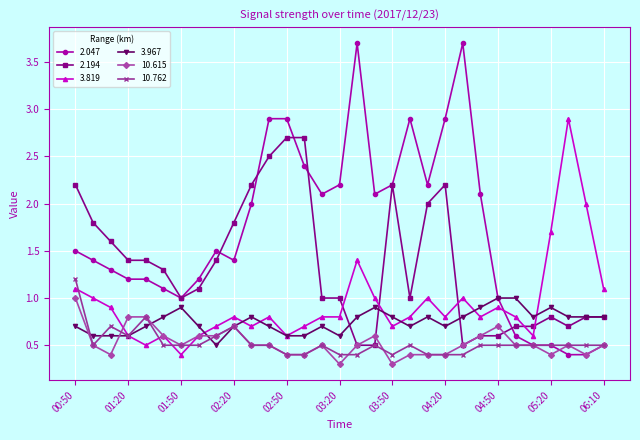

Which series has the widest spread of values?

2.047